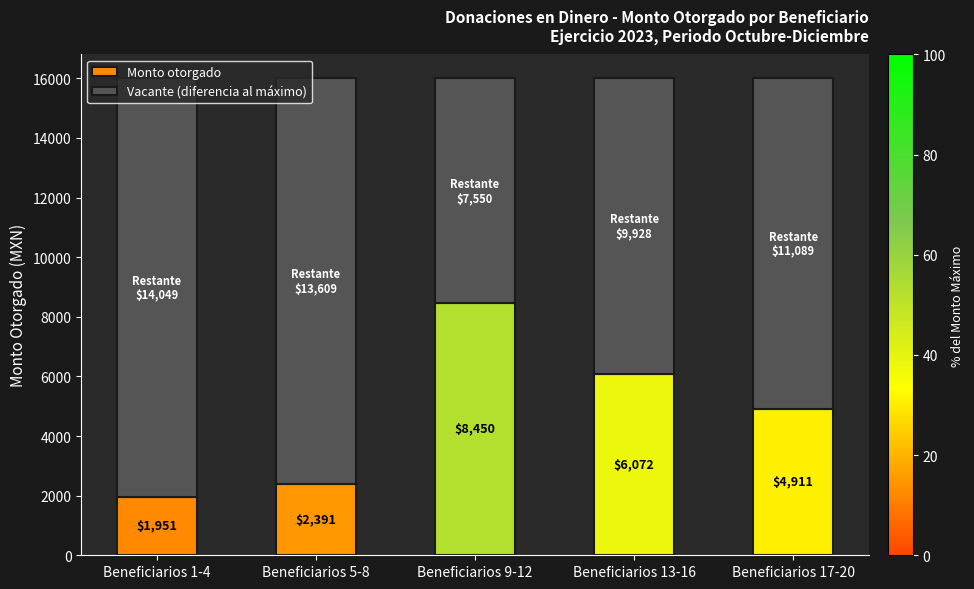

What is the highest value of the Monto otorgado series?

8450.0